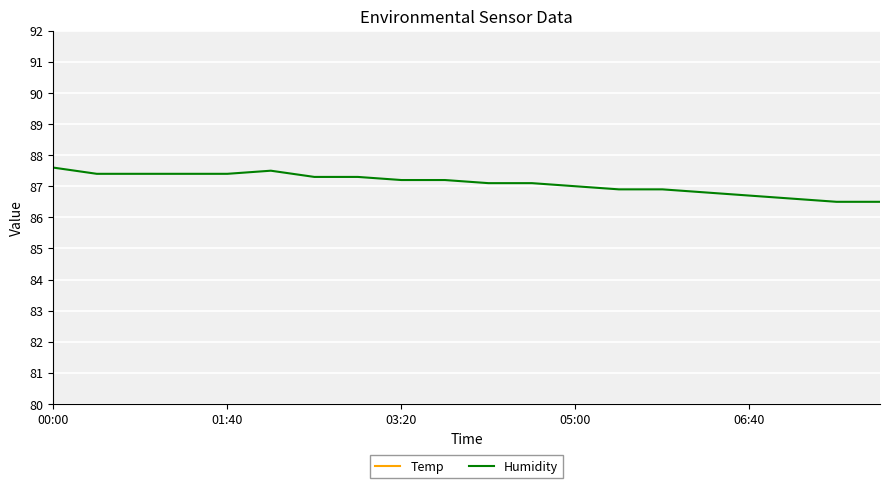

Which category has the highest value in the Temp series?

5